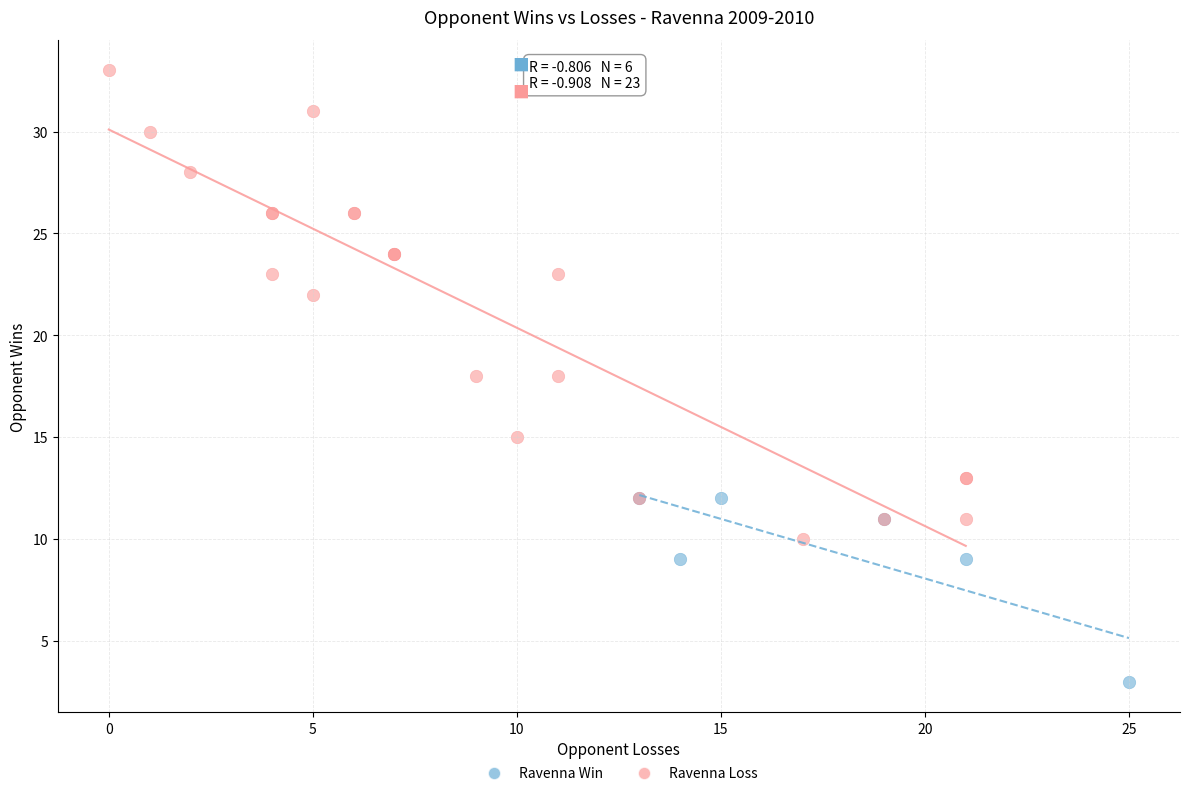

Which series contains the lowest Y value?

Ravenna Win